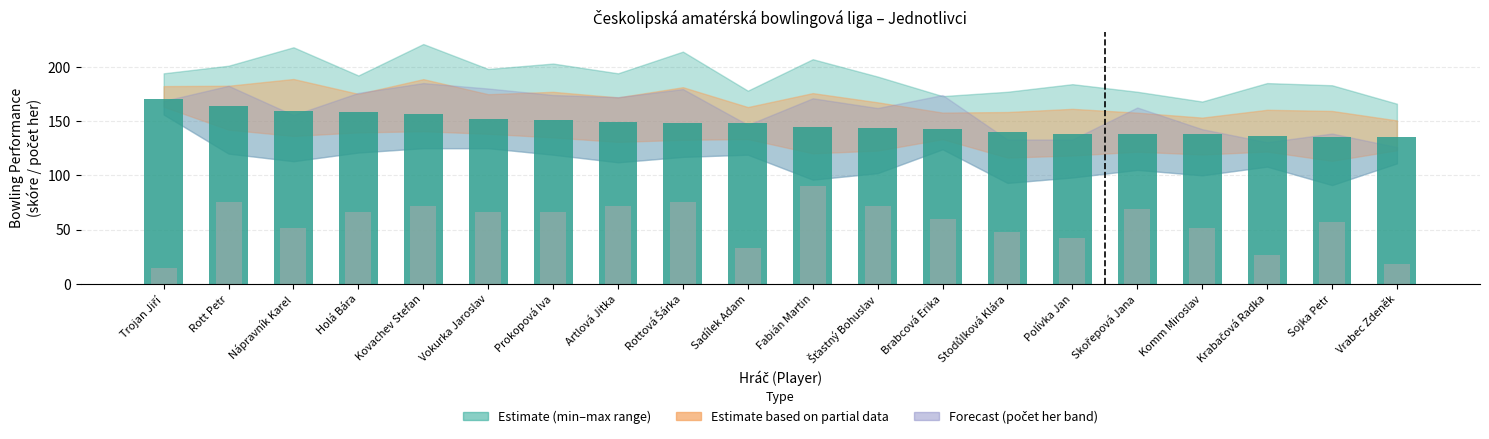

How many bars are there in each group?

2